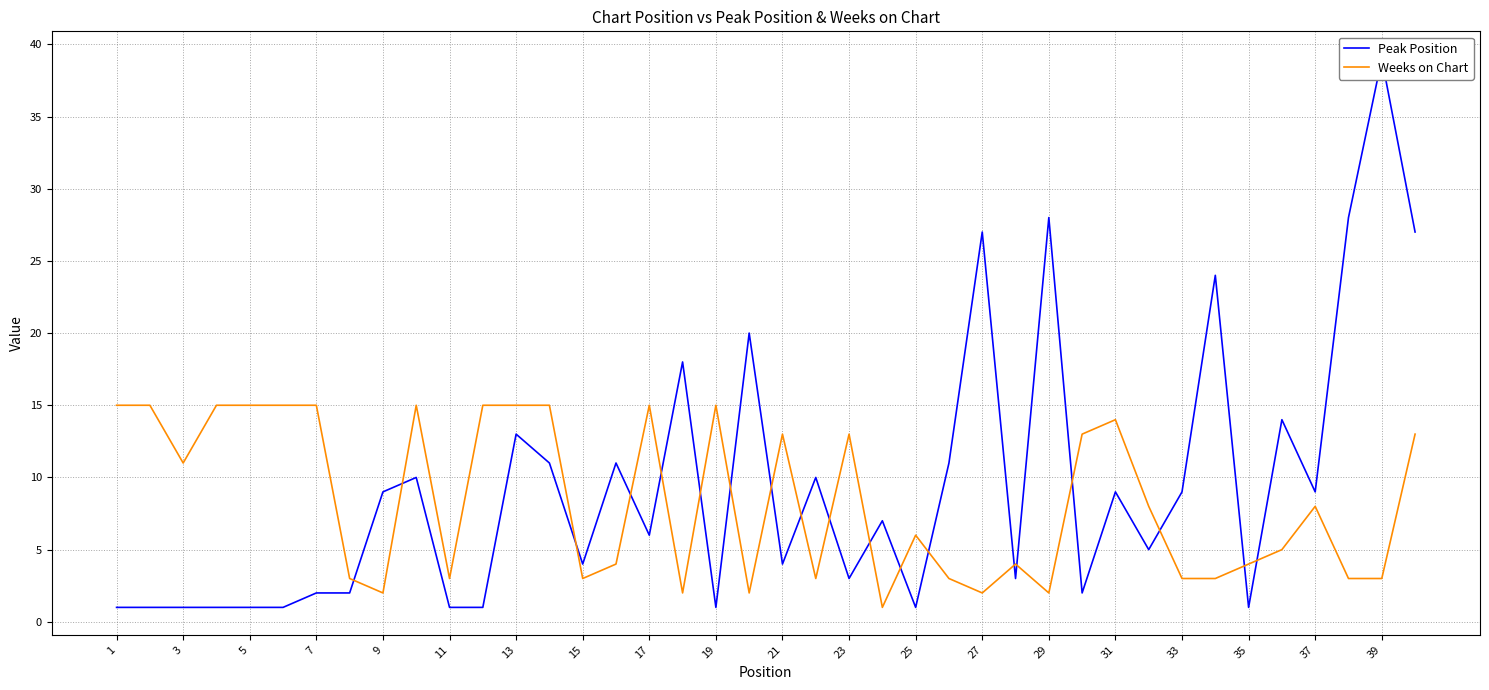

True or false: Peak Position and Weeks on Chart intersect in this chart.

True